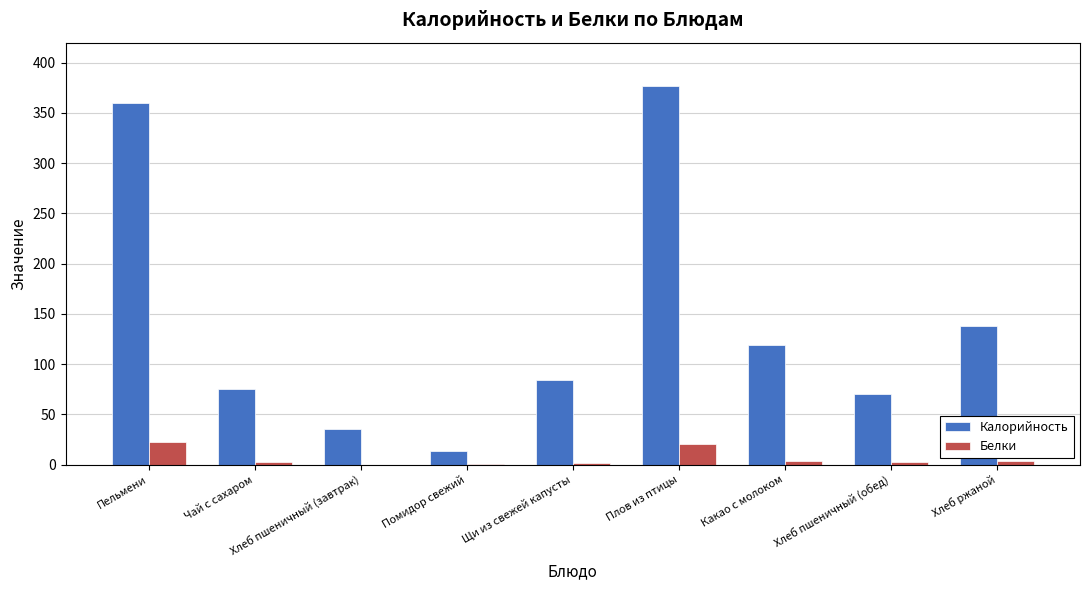

Between Пельмени and Какао с молоком, which series saw the biggest shift?

Калорийность